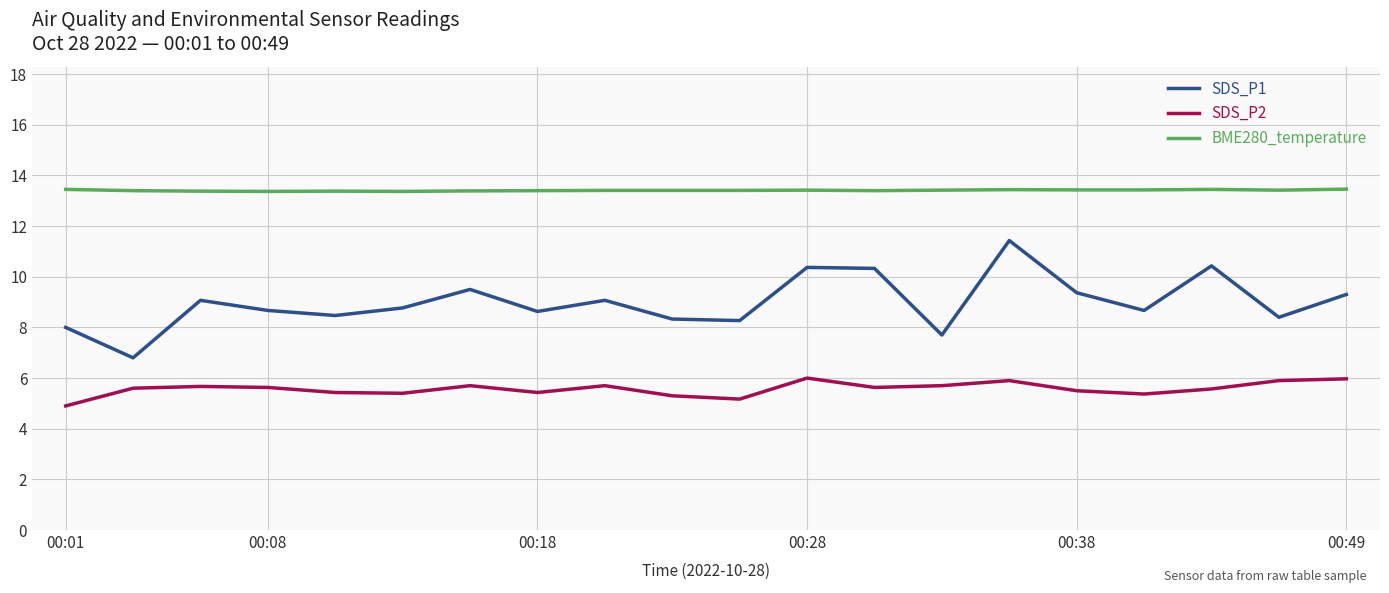

In SDS_P1, how many points are higher than both neighbors (excluding endpoints)?

6